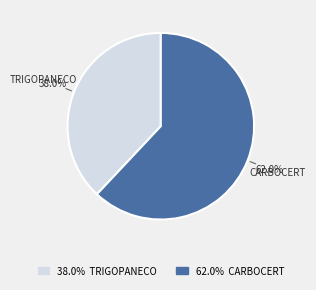

How many slices are in this pie chart?

2